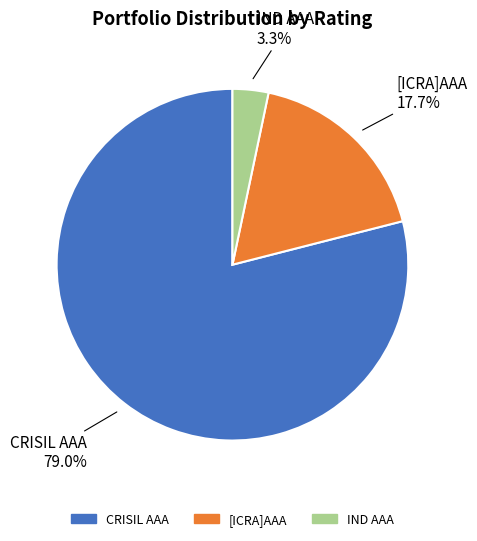

Does any single category account for the majority?

Yes